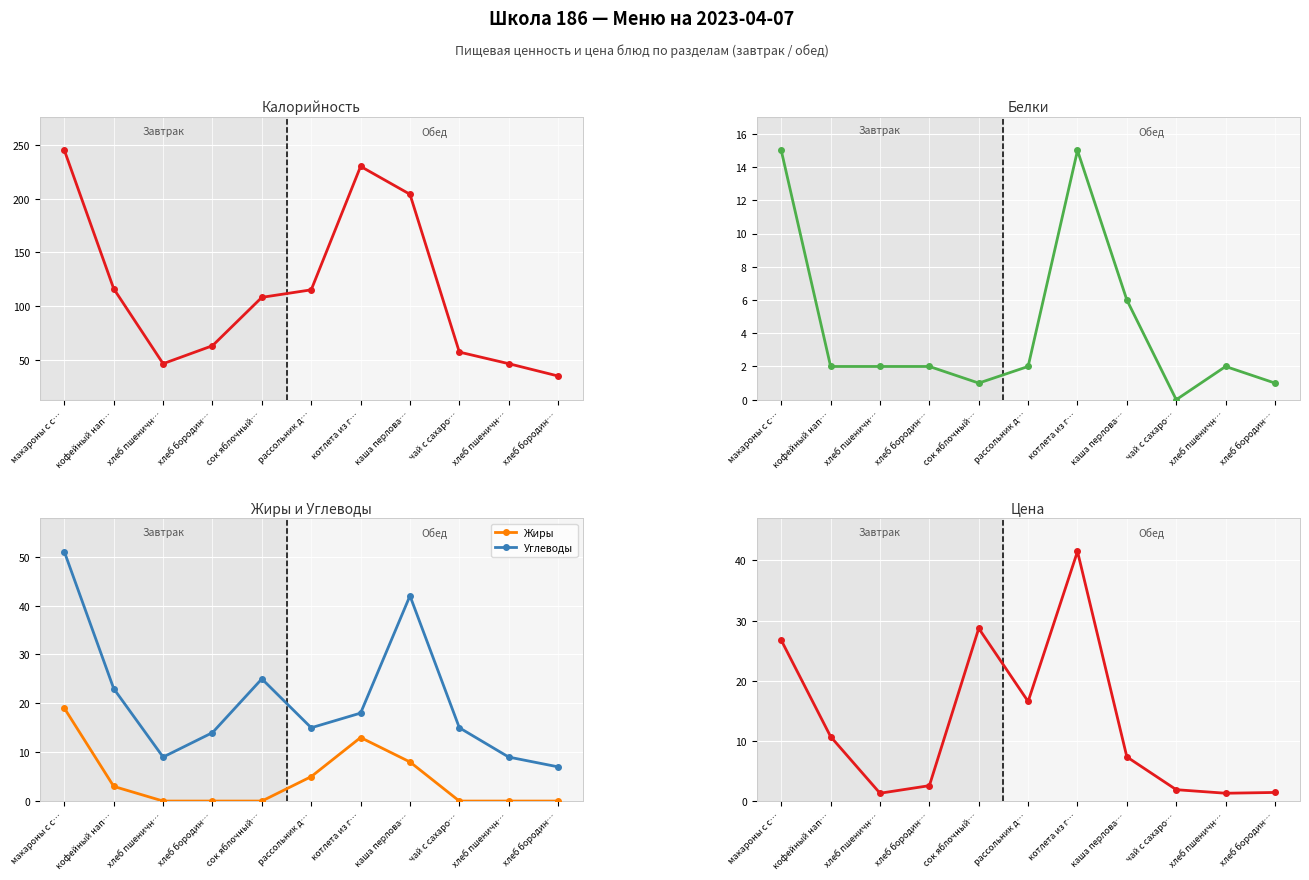

The Углеводы series shows 7.0 at хлеб бородин…. True or false?

True